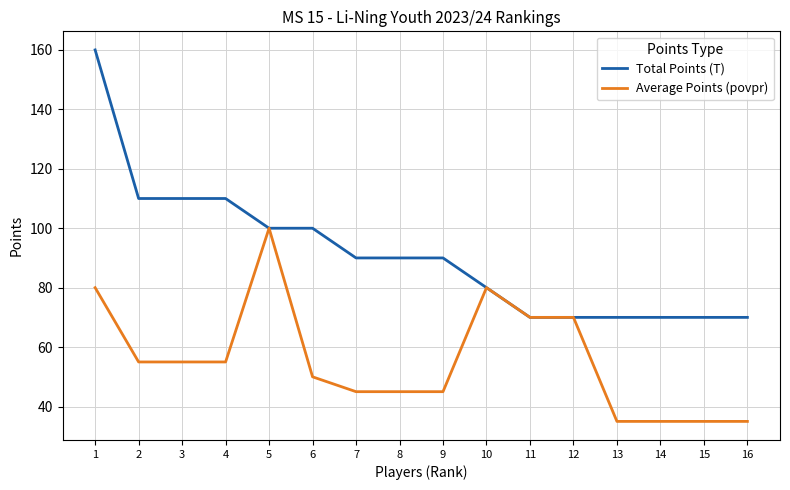

The value of Average Points (povpr) at 2 is 83. True or false?

False